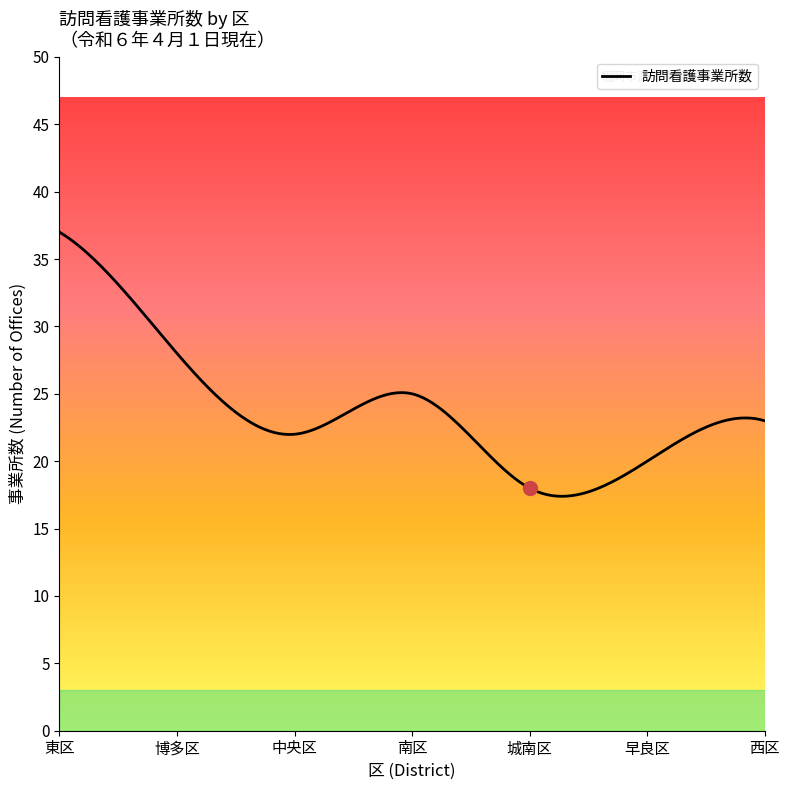

What is the difference between the maximum and minimum values?

19.6